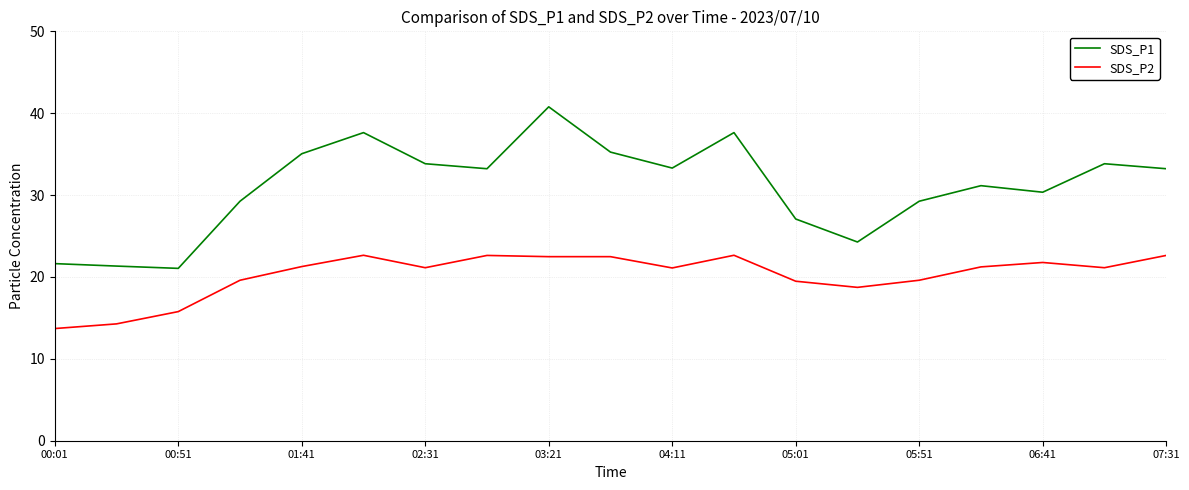

True or false: SDS_P2 and SDS_P1 intersect in this chart.

False